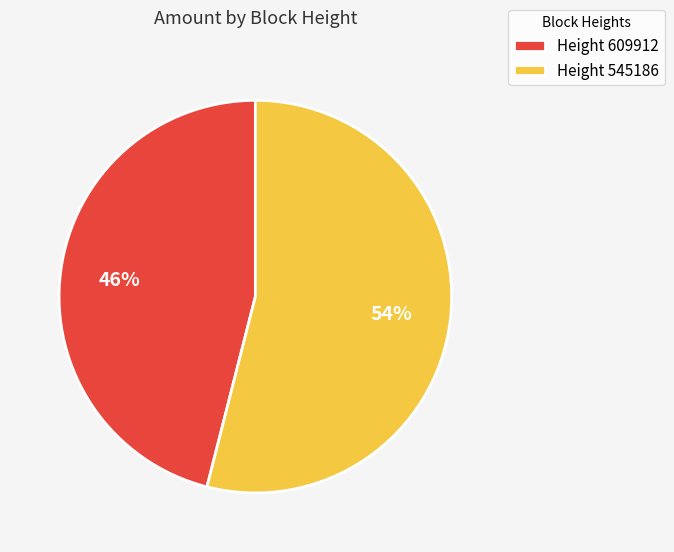

Which slice represents more than half of the pie?

Height 545186